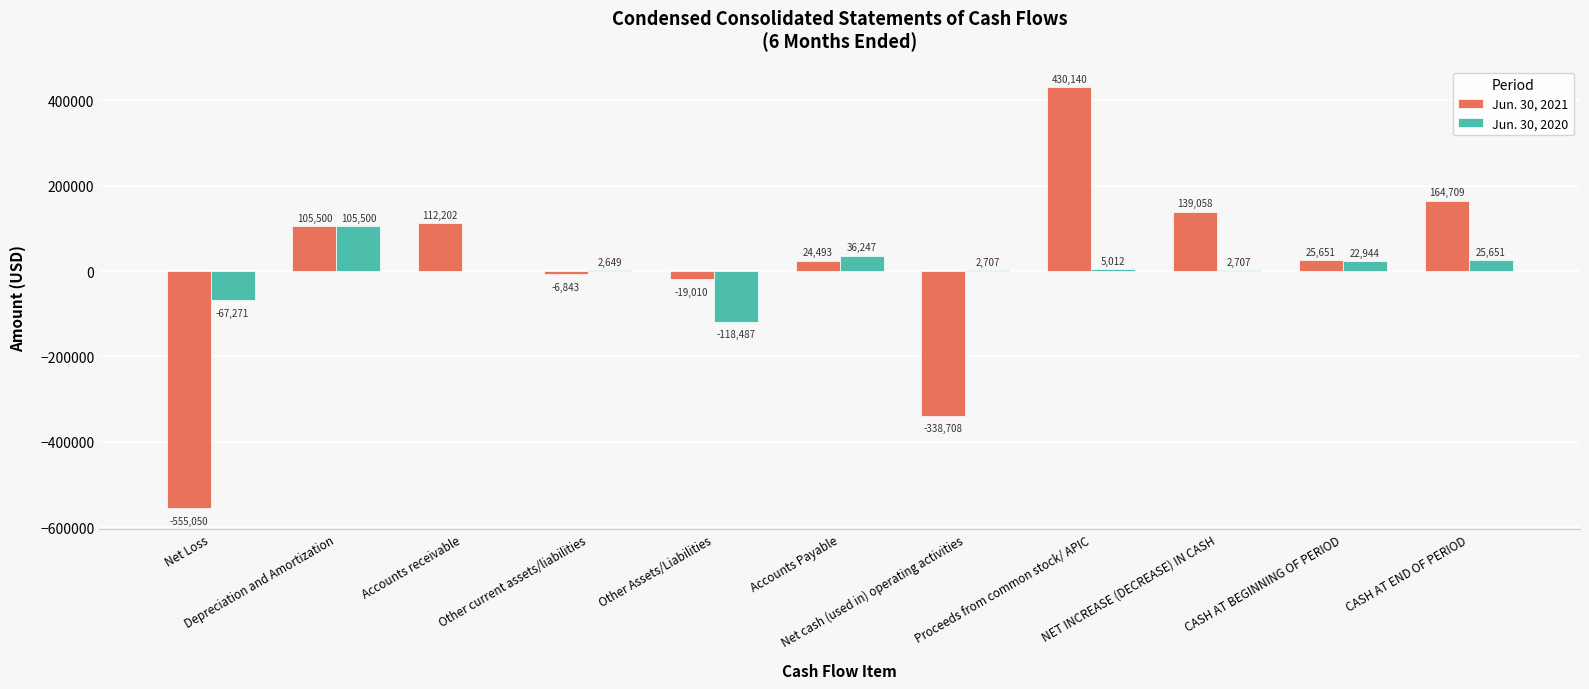

How many values in Jun. 30, 2021 are above zero?

7